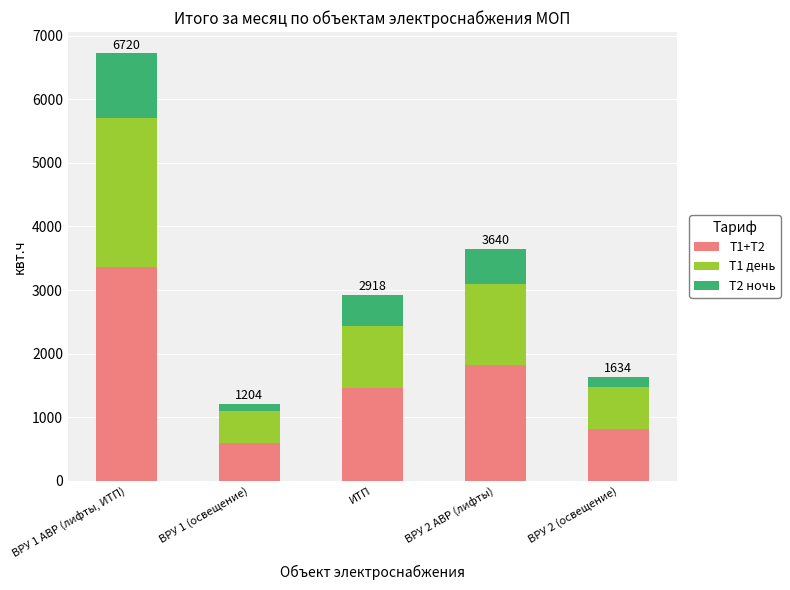

Which category has the lowest value in the Т1+Т2 series?

ВРУ 1 (освещение)